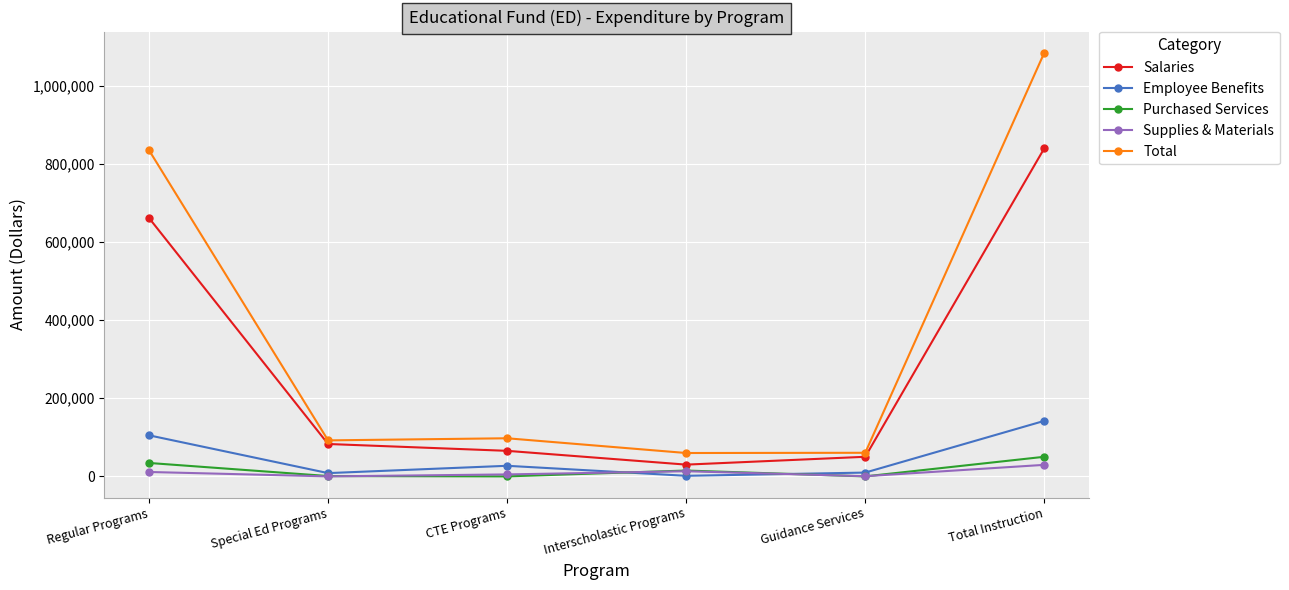

At which label is Supplies & Materials closest to 14759?

Interscholastic Programs